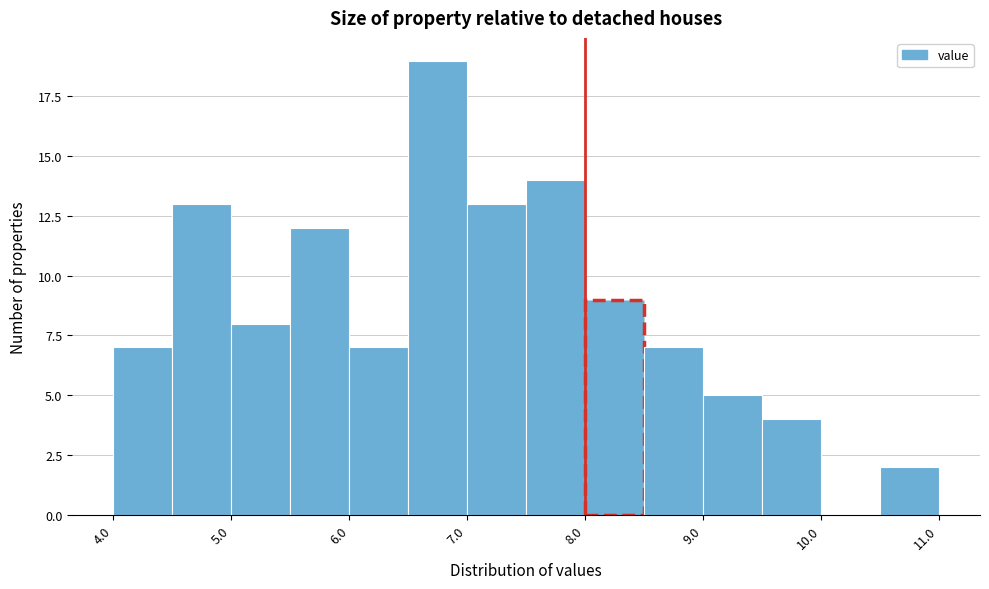

Over which range of the x-axis is the bar tallest?

6.5 to 7.0